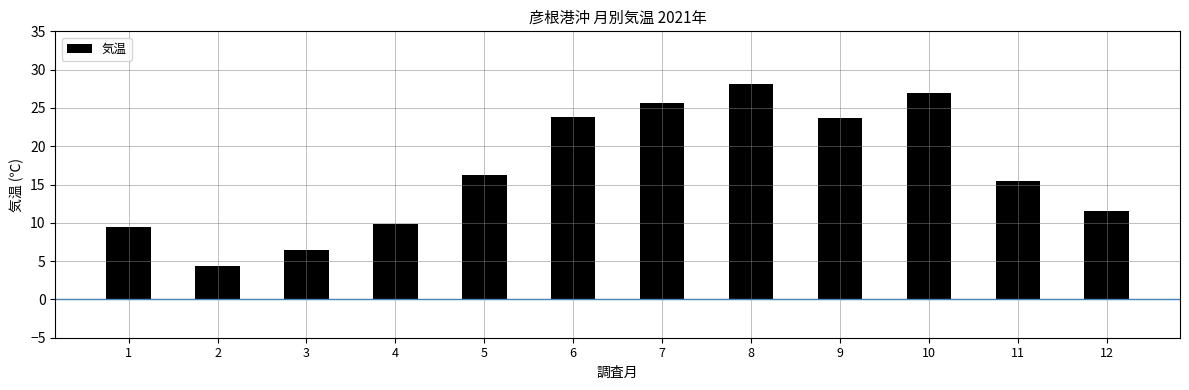

What value does the data have at 11?

15.4